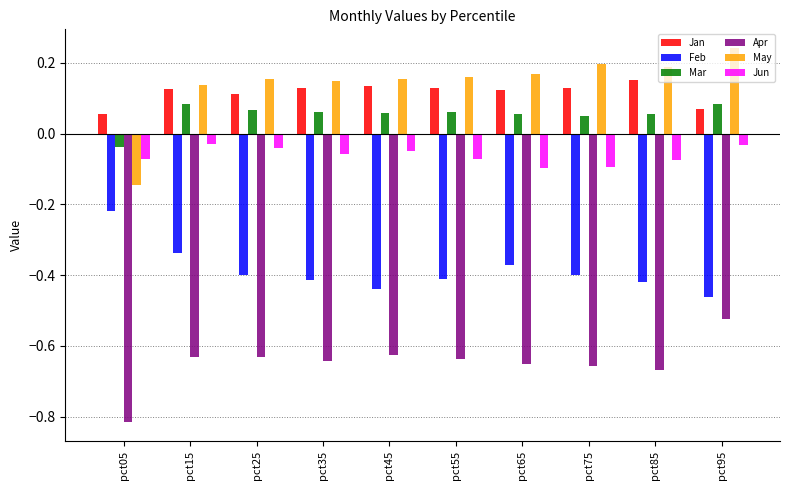

What is the difference between the highest and lowest values at pct95?

0.8